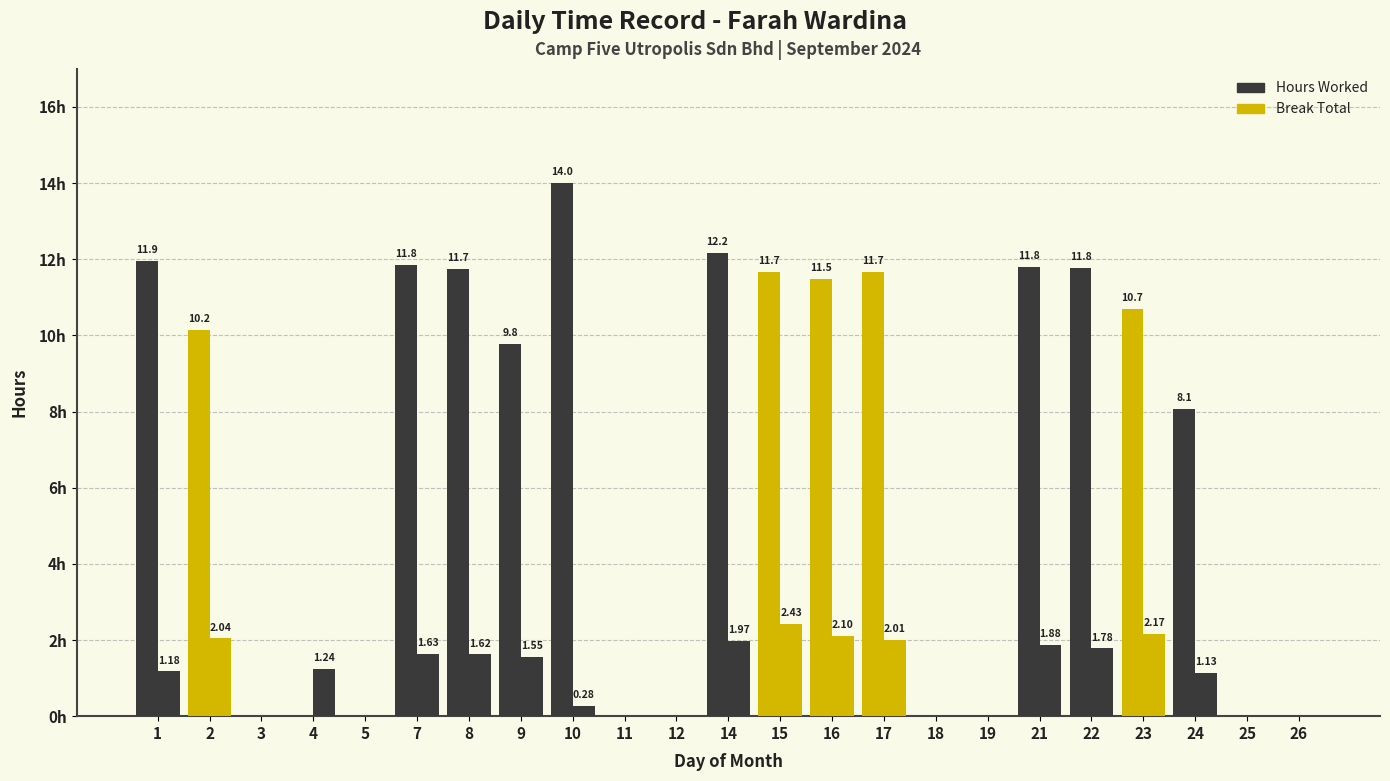

Are the bars grouped side by side (vs. stacked)?

Yes